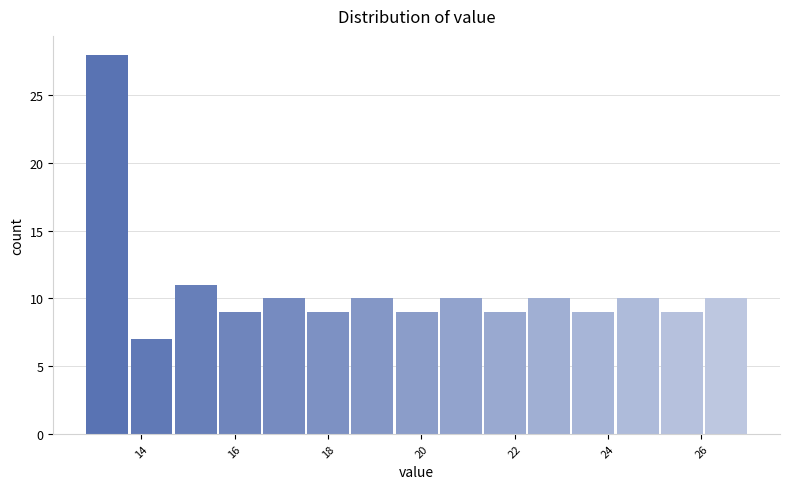

What is the height of the bar covering 25.2 to 26.0 on the x-axis? Neither the bar edges nor the heights are printed on the chart, so give them approximately, as read against the axes.

9